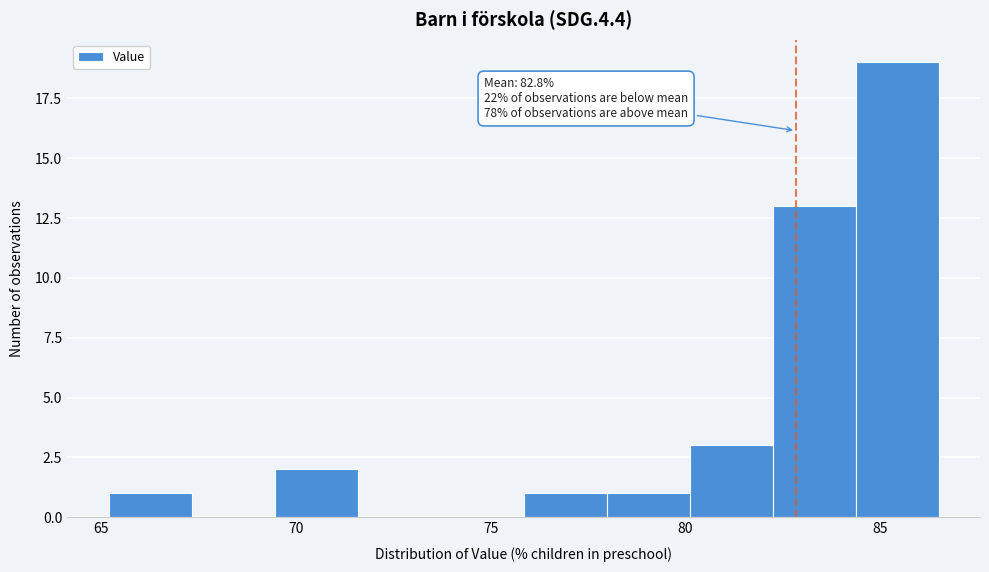

Over which range of the x-axis is the bar tallest?

84.5 to 86.5